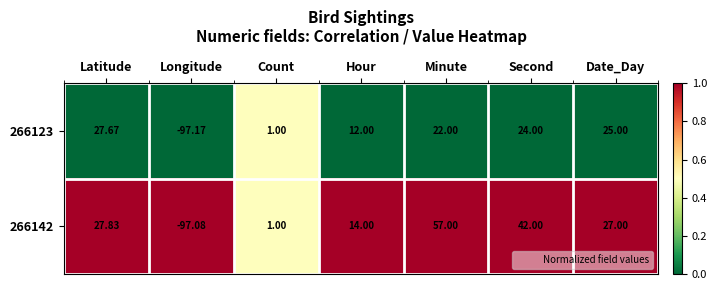

Count the number of data series in this chart.

2